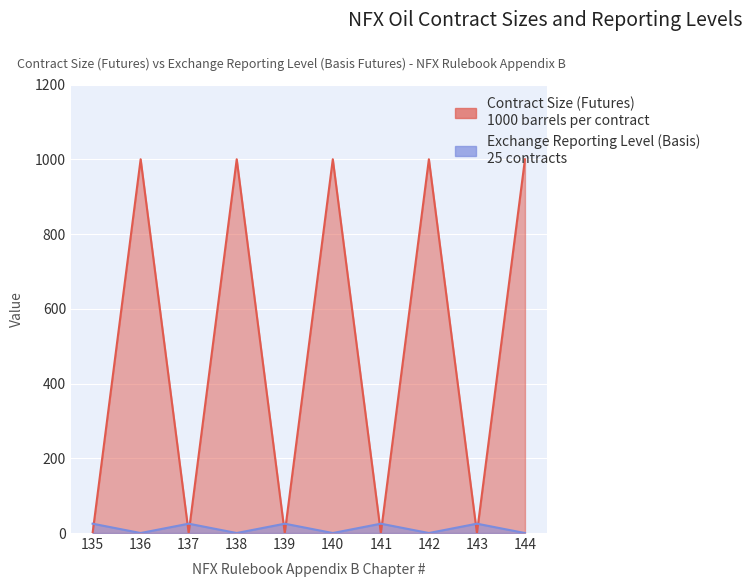

What is the total value across all series at 137?

25